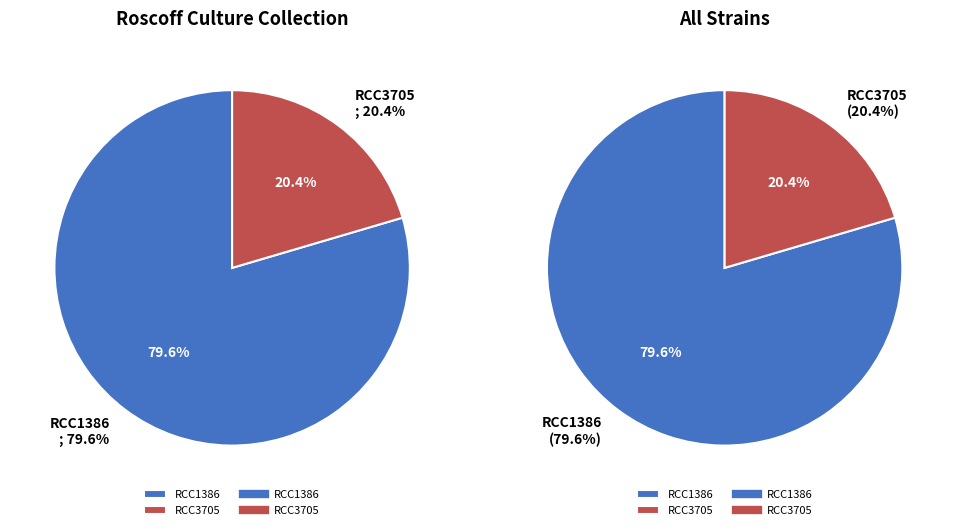

Is it true that RCC3705 is 20% of the pie?

True